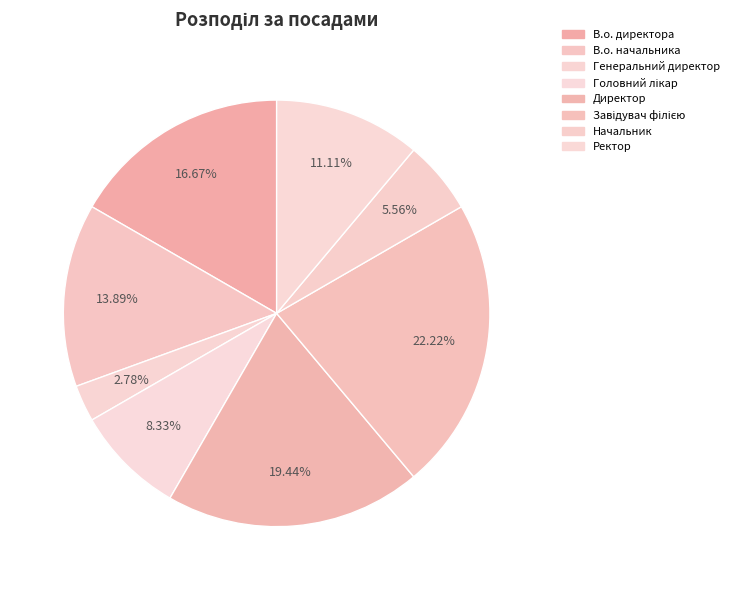

To the nearest percent, what is the difference between the largest and smallest slice percentages?

19%